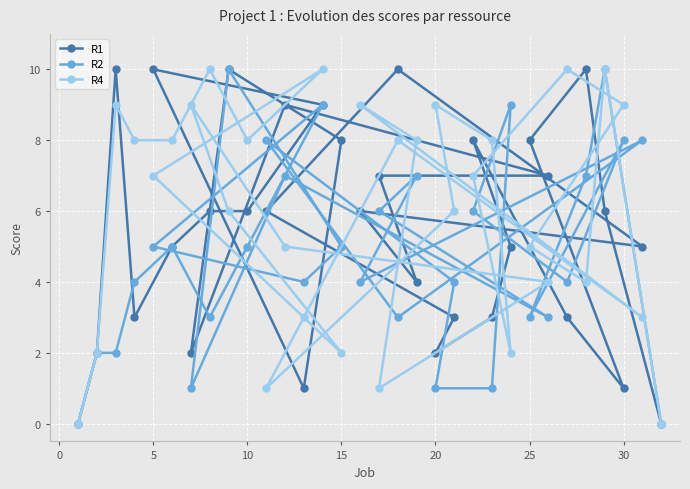

What are all the series names shown in the legend?

R1, R2, R4